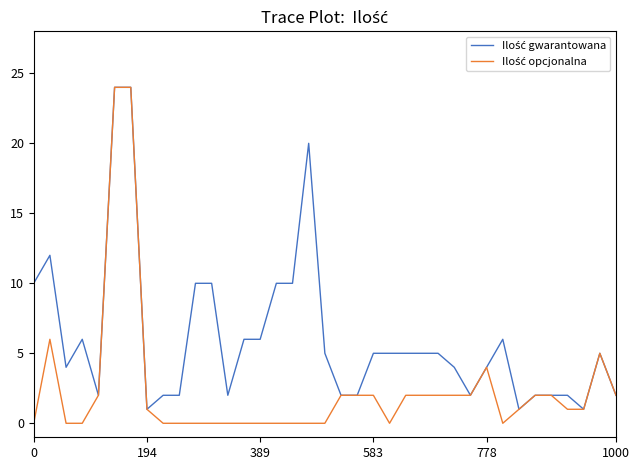

Which series has the largest range (max minus min)?

Ilość opcjonalna